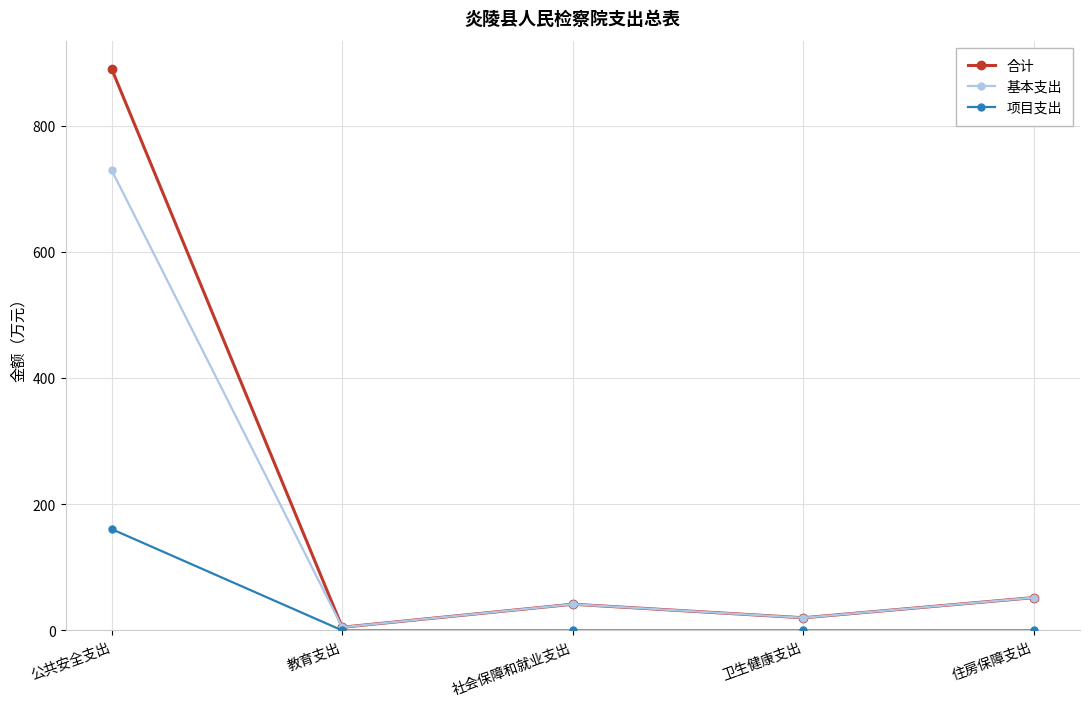

Is it true that 合计 equals 20.0 at 卫生健康支出?

True